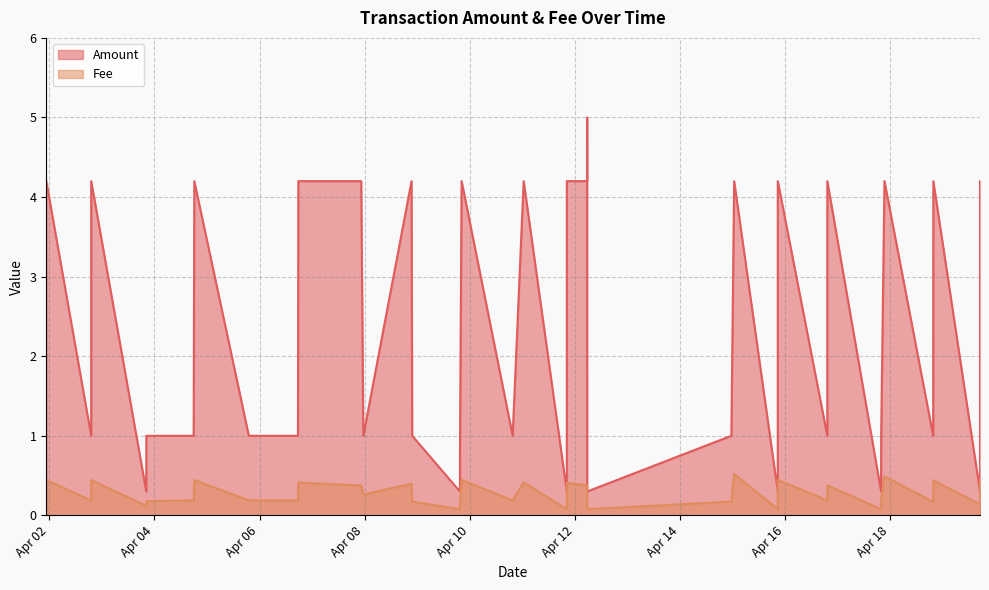

What is the lowest value of the Amount series?

0.3